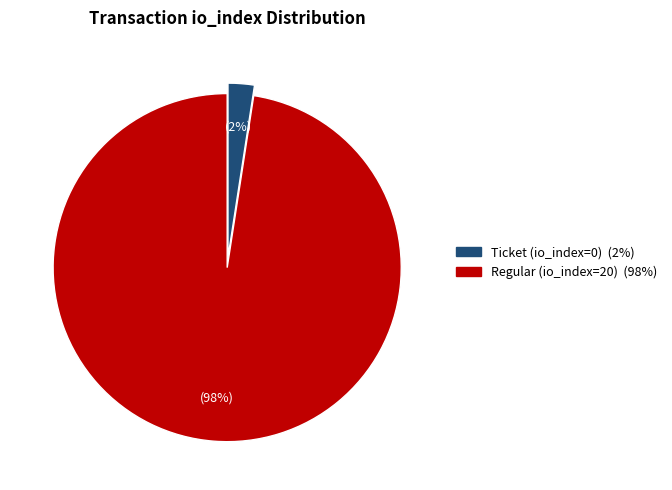

To the nearest percent, what is the combined percentage of Ticket (io_index=0) and Regular (io_index=20)?

100%